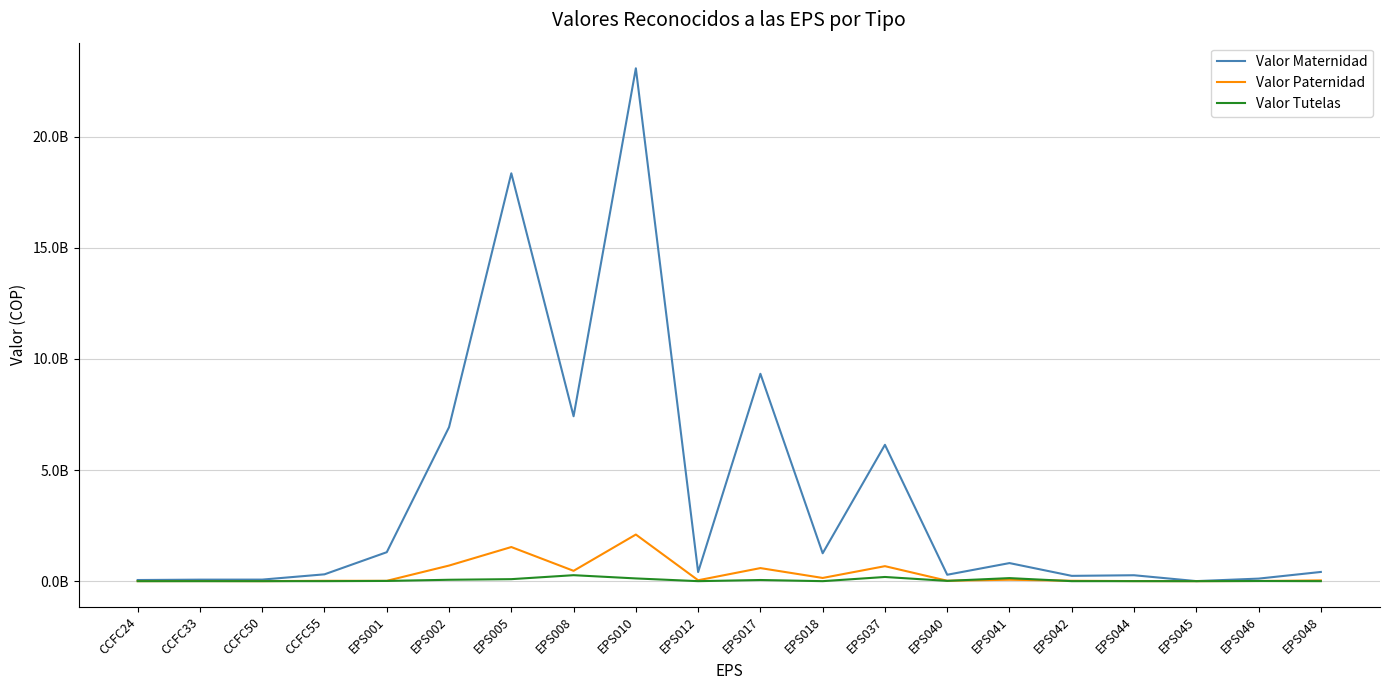

What are all the series names shown in the legend?

Valor Maternidad, Valor Paternidad, Valor Tutelas